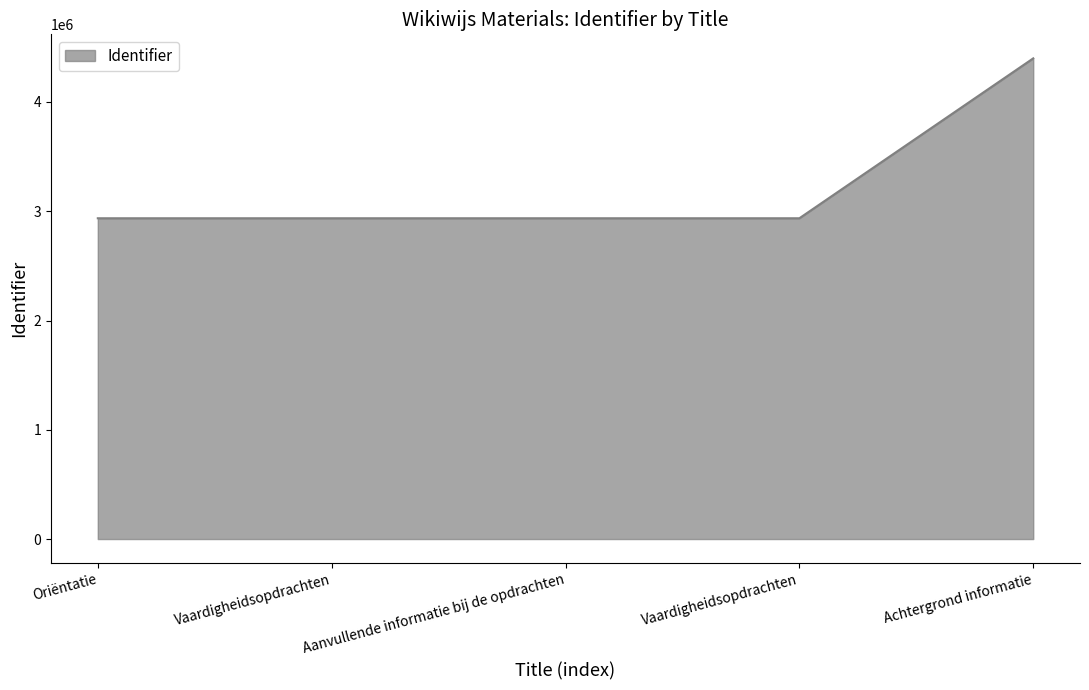

Between Vaardigheidsopdrachten and Aanvullende informatie bij de opdrachten, which is larger?

Vaardigheidsopdrachten